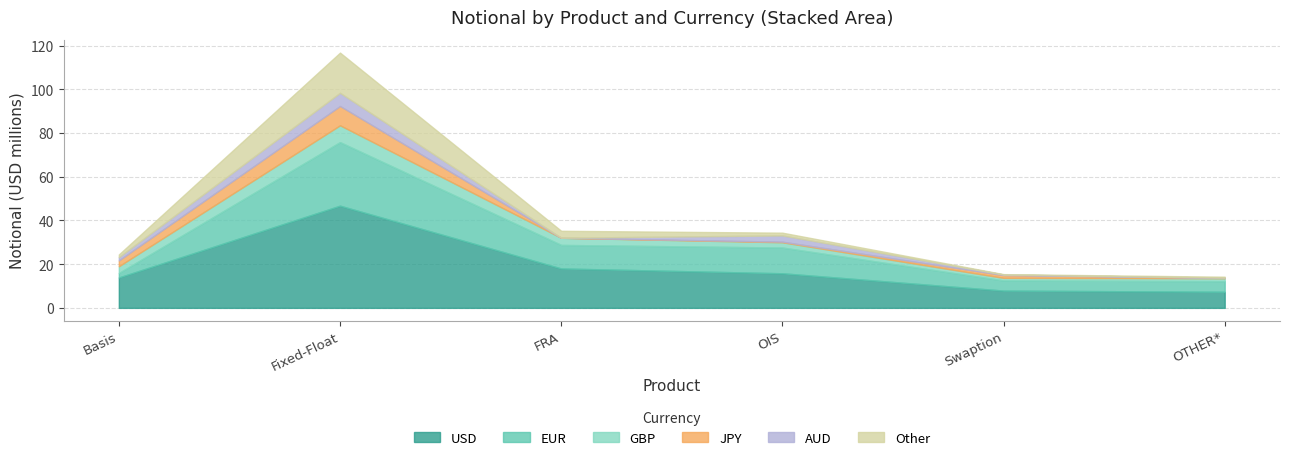

True or false: GBP has more than 2 points higher than both neighbors.

False